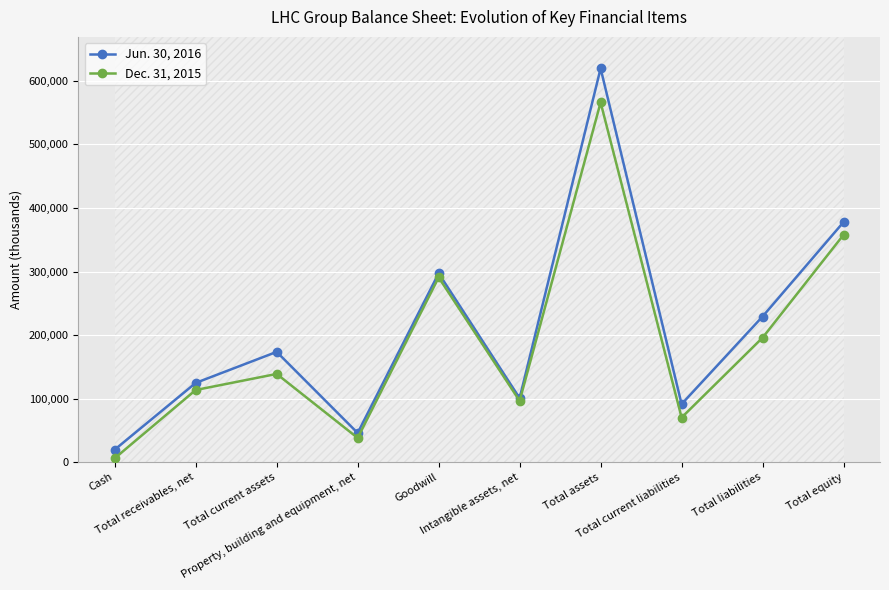

What is the difference between the Jun. 30, 2016 values at Goodwill and Cash?

277435